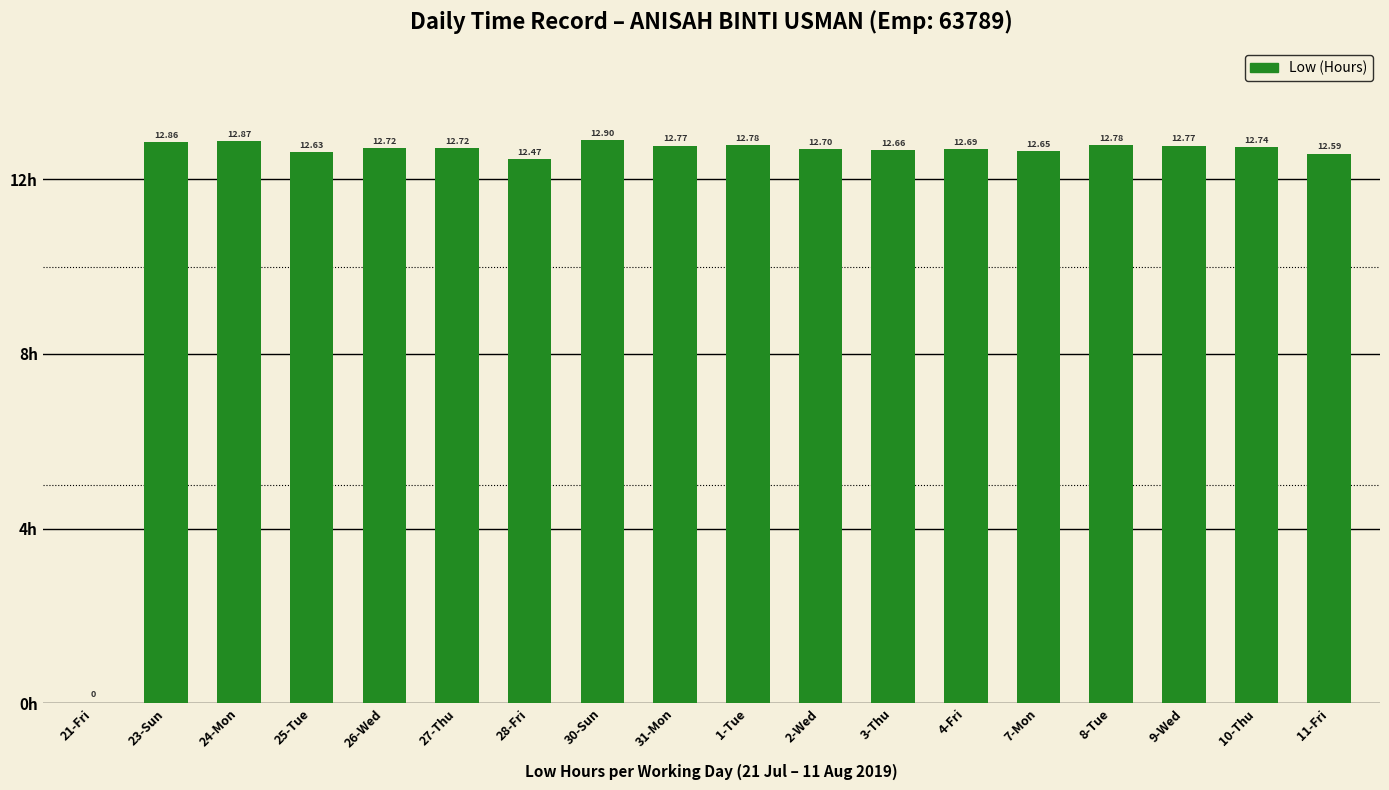

Are the bars horizontal?

No